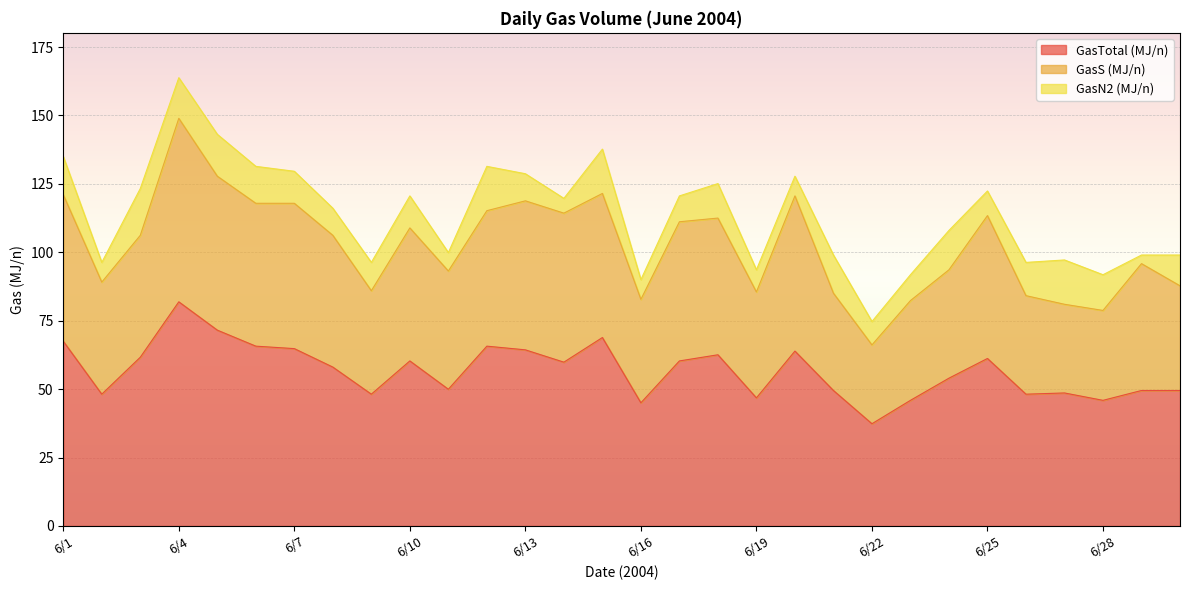

At which category is the sum across all series the highest?

6/4